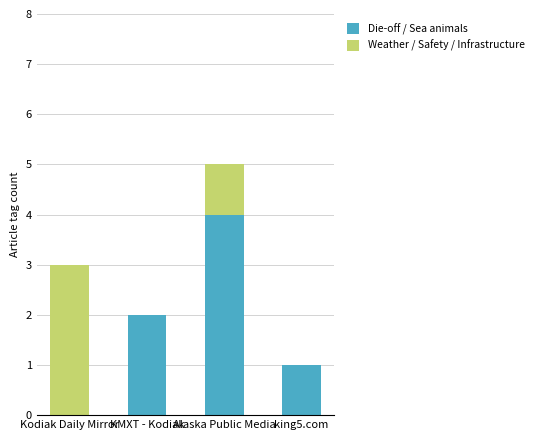

What is the total value across all series at Kodiak Daily Mirror?

3